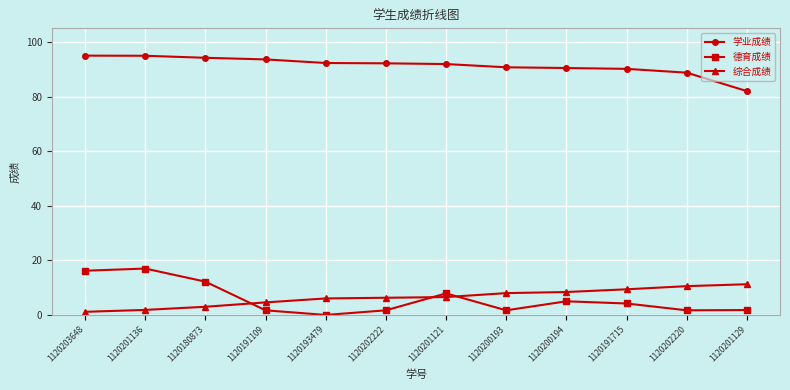

At which label does 学业成绩 first exceed 92?

1120203648